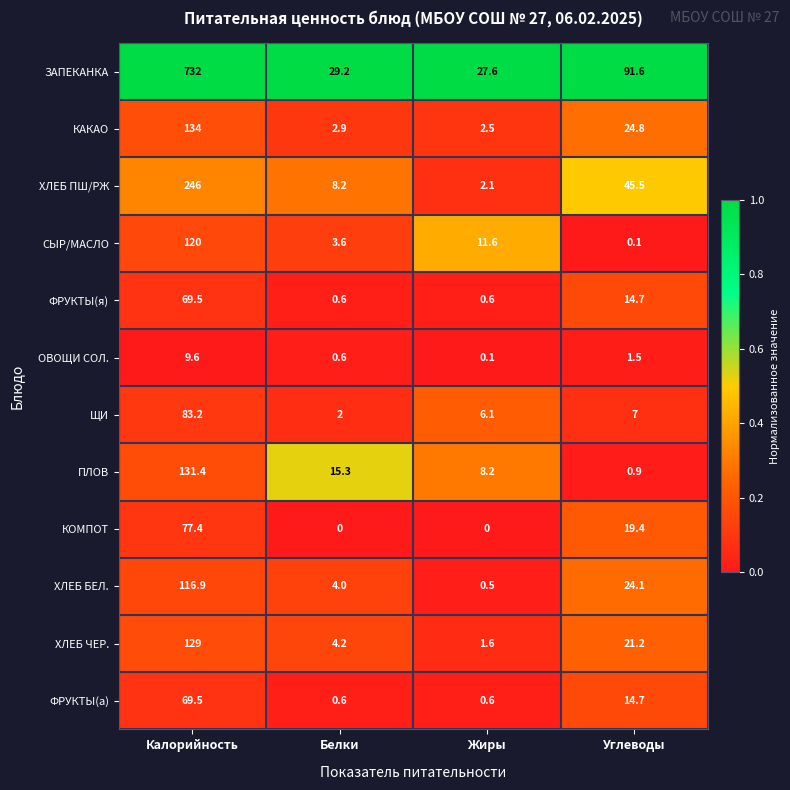

What is the spread (max minus min) of values at Углеводы?

91.5